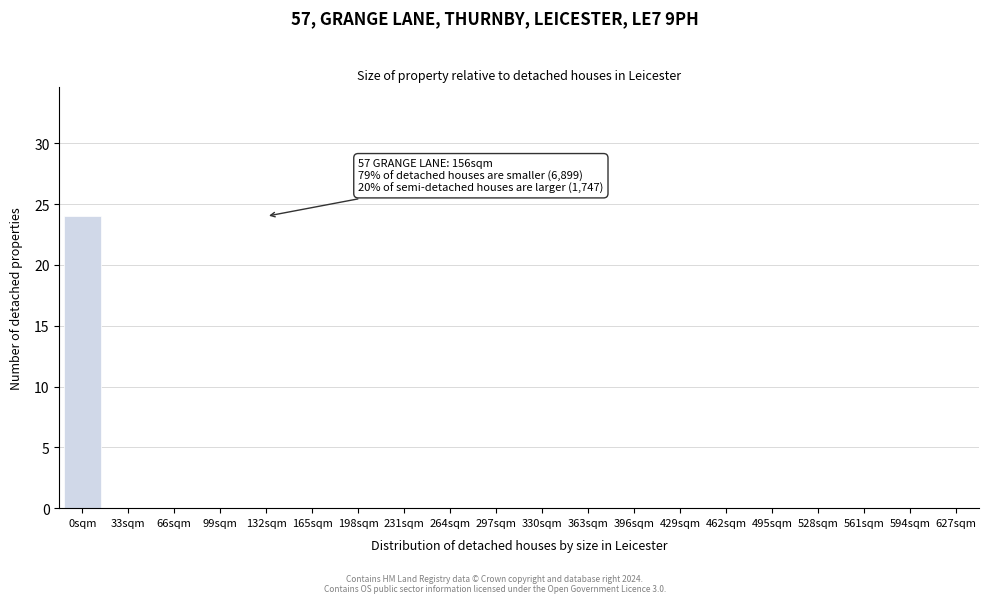

Reading left to right, list all the values displayed in this chart.

0sqm=24	33sqm=0	66sqm=0	99sqm=0	132sqm=0	165sqm=0	198sqm=0	231sqm=0	264sqm=0	297sqm=0	330sqm=0	363sqm=0	396sqm=0	429sqm=0	462sqm=0	495sqm=0	528sqm=0	561sqm=0	594sqm=0	627sqm=0